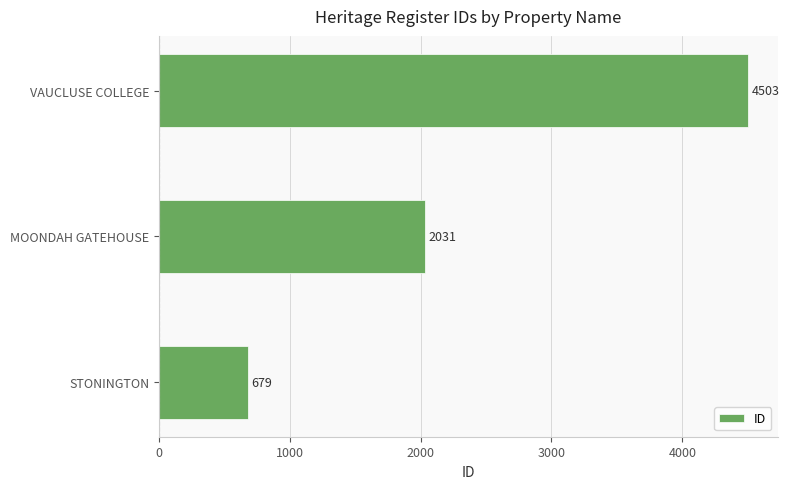

Count the values in the range 679 to 4503.

3